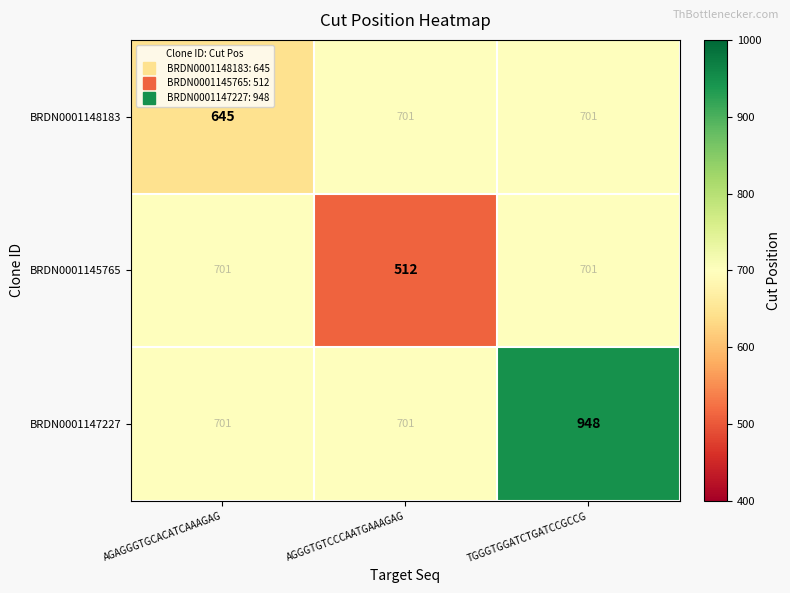

Reading left to right, extract all data points from this chart.

BRDN0001148183: 645	701	701
BRDN0001145765: 701	512	701
BRDN0001147227: 701	701	948